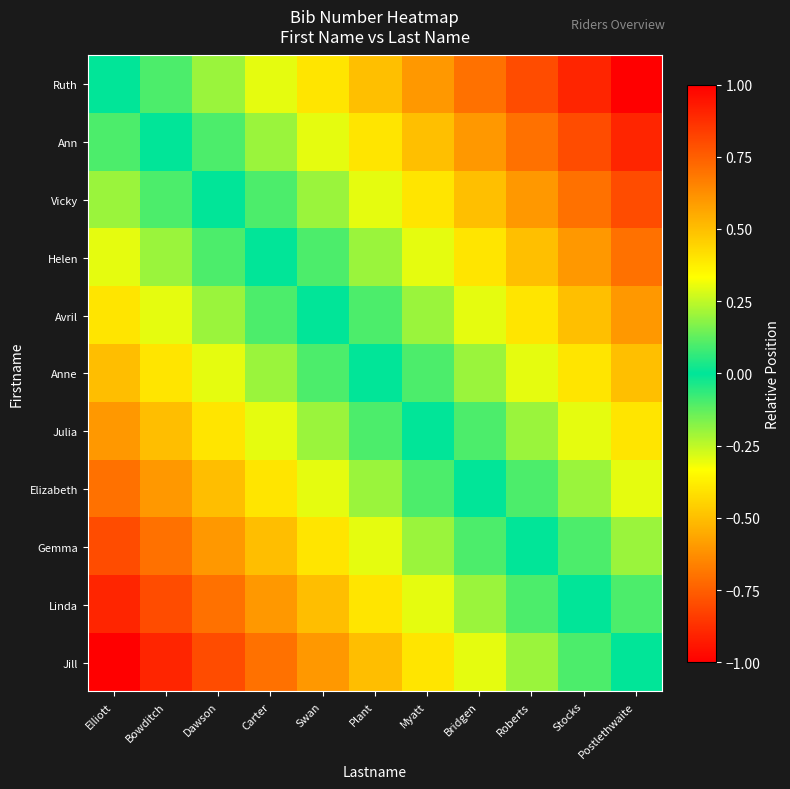

Reading left to right, extract all data points from this chart.

Ruth: Elliott=0.0	Bowditch=-0.1	Dawson=-0.2	Carter=-0.3	Swan=-0.4	Plant=-0.5	Myatt=-0.6	Bridgen=-0.7	Roberts=-0.8	Stocks=-0.9	Postlethwaite=-1.0
Ann: Elliott=0.1	Bowditch=0.0	Dawson=-0.1	Carter=-0.2	Swan=-0.3	Plant=-0.4	Myatt=-0.5	Bridgen=-0.6	Roberts=-0.7	Stocks=-0.8	Postlethwaite=-0.9
Vicky: Elliott=0.2	Bowditch=0.1	Dawson=0.0	Carter=-0.1	Swan=-0.2	Plant=-0.3	Myatt=-0.4	Bridgen=-0.5	Roberts=-0.6	Stocks=-0.7	Postlethwaite=-0.8
Helen: Elliott=0.3	Bowditch=0.2	Dawson=0.1	Carter=0.0	Swan=-0.1	Plant=-0.2	Myatt=-0.3	Bridgen=-0.4	Roberts=-0.5	Stocks=-0.6	Postlethwaite=-0.7
Avril: Elliott=0.4	Bowditch=0.3	Dawson=0.2	Carter=0.1	Swan=0.0	Plant=-0.1	Myatt=-0.2	Bridgen=-0.3	Roberts=-0.4	Stocks=-0.5	Postlethwaite=-0.6
Anne: Elliott=0.5	Bowditch=0.4	Dawson=0.3	Carter=0.2	Swan=0.1	Plant=0.0	Myatt=-0.1	Bridgen=-0.2	Roberts=-0.3	Stocks=-0.4	Postlethwaite=-0.5
Julia: Elliott=0.6	Bowditch=0.5	Dawson=0.4	Carter=0.3	Swan=0.2	Plant=0.1	Myatt=0.0	Bridgen=-0.1	Roberts=-0.2	Stocks=-0.3	Postlethwaite=-0.4
Elizabeth: Elliott=0.7	Bowditch=0.6	Dawson=0.5	Carter=0.4	Swan=0.3	Plant=0.2	Myatt=0.1	Bridgen=0.0	Roberts=-0.1	Stocks=-0.2	Postlethwaite=-0.3
Gemma: Elliott=0.8	Bowditch=0.7	Dawson=0.6	Carter=0.5	Swan=0.4	Plant=0.3	Myatt=0.2	Bridgen=0.1	Roberts=0.0	Stocks=-0.1	Postlethwaite=-0.2
Linda: Elliott=0.9	Bowditch=0.8	Dawson=0.7	Carter=0.6	Swan=0.5	Plant=0.4	Myatt=0.3	Bridgen=0.2	Roberts=0.1	Stocks=0.0	Postlethwaite=-0.1
Jill: Elliott=1.0	Bowditch=0.9	Dawson=0.8	Carter=0.7	Swan=0.6	Plant=0.5	Myatt=0.4	Bridgen=0.3	Roberts=0.2	Stocks=0.1	Postlethwaite=0.0